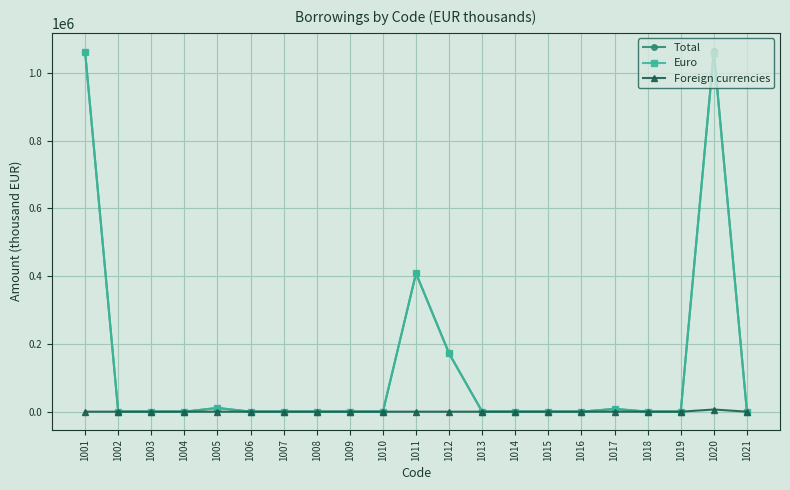

The value of Total at 1010 is -738447. True or false?

False